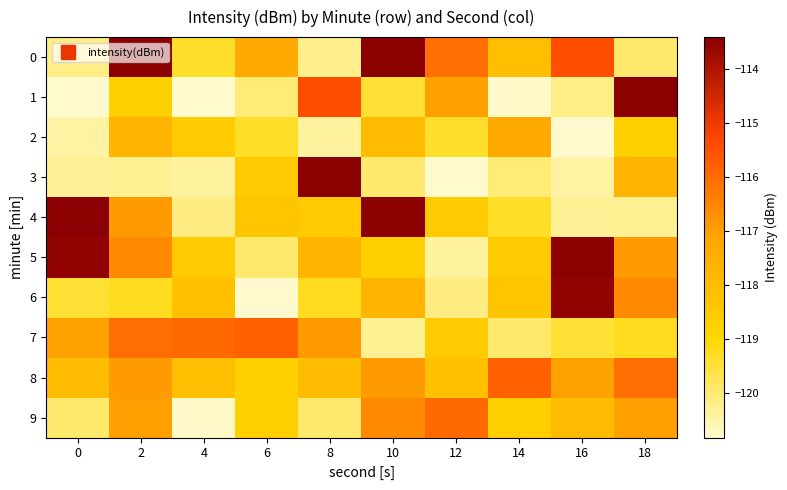

At which category is the sum across all series the highest?

2